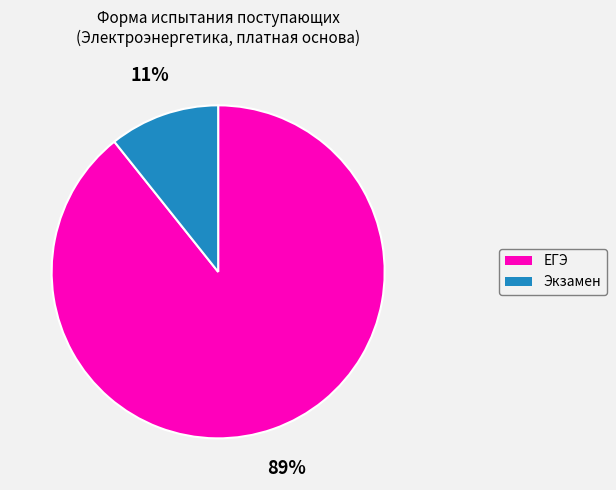

Count the number of slices in the pie.

2